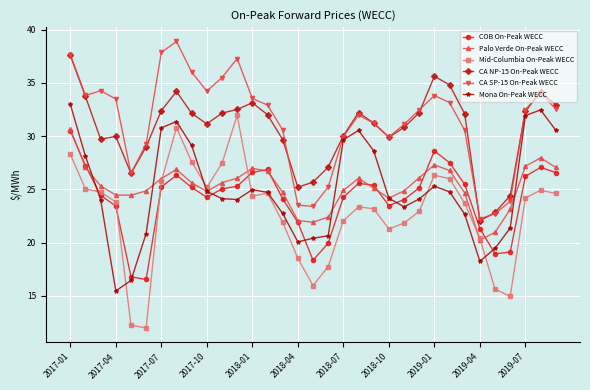

In COB On-Peak WECC, how many points are higher than both neighbors (excluding endpoints)?

5